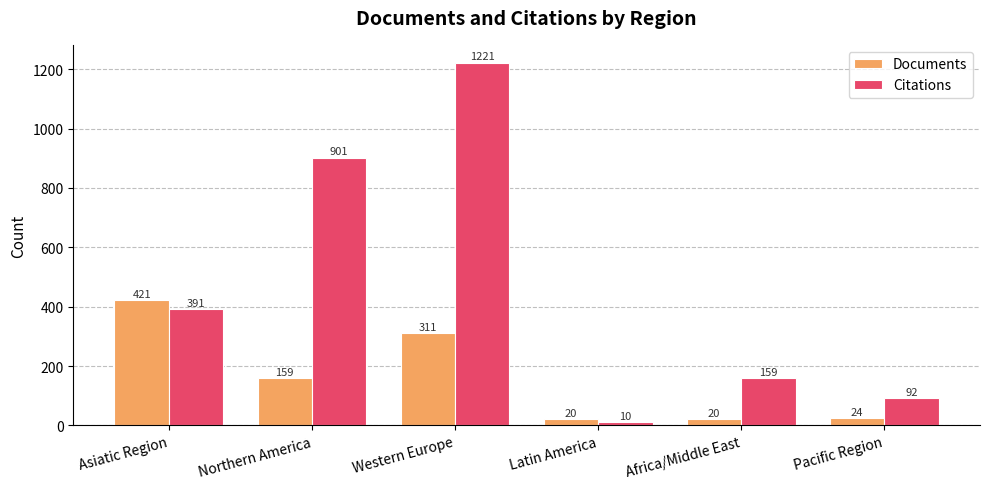

What is the minimum value shown in the chart?

10